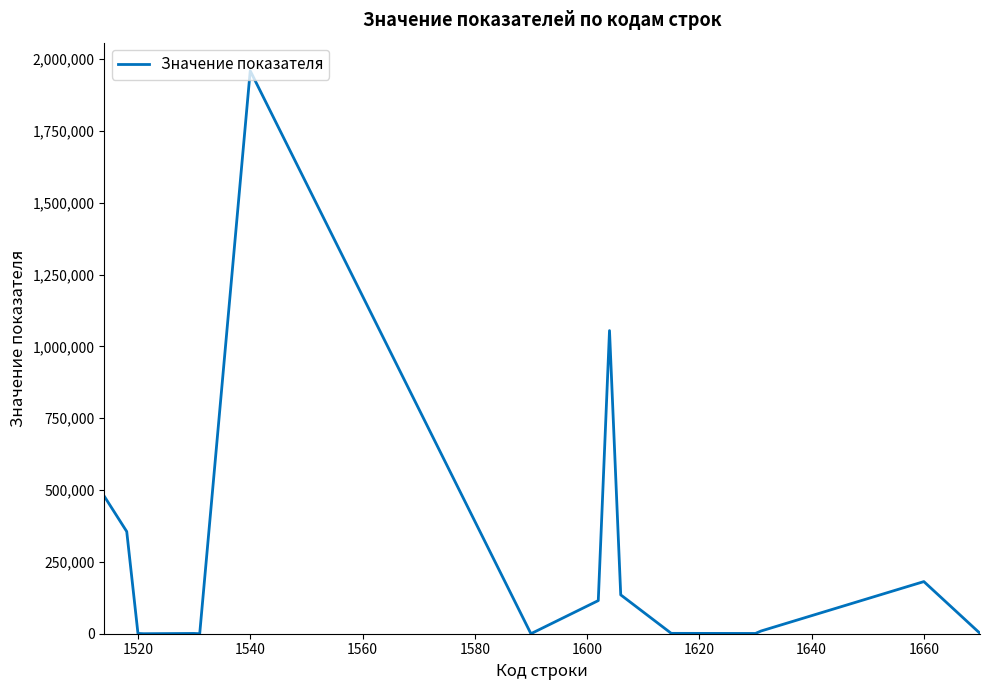

What is the difference between the maximum and minimum values?

1958791